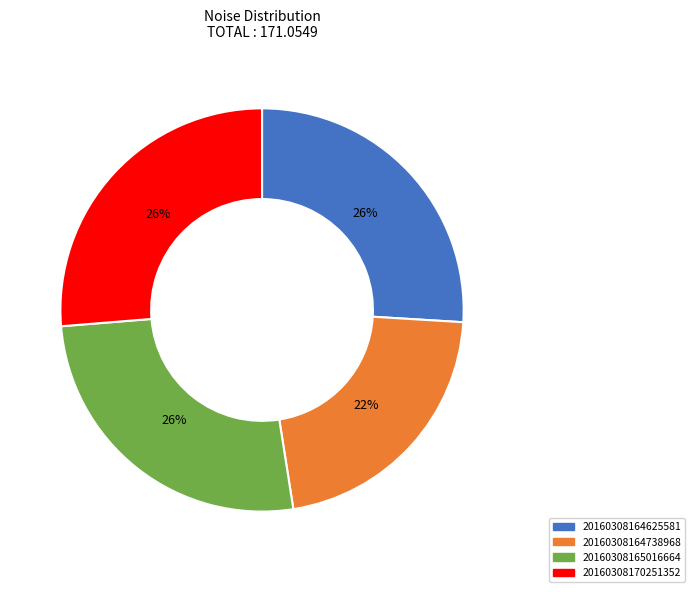

What is the smallest slice in the pie chart?

20160308164738968